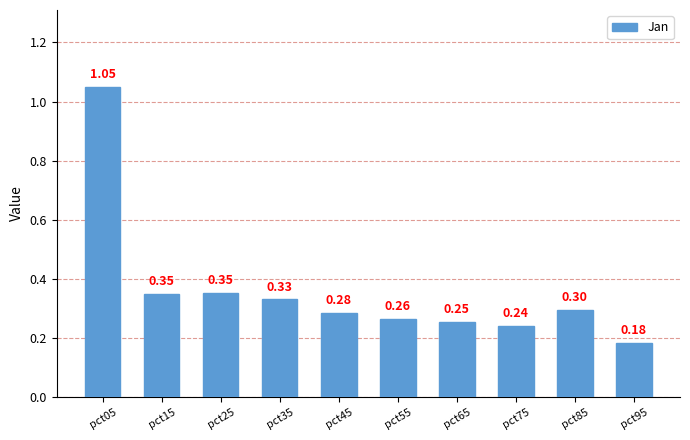

What is the difference between the maximum and minimum values?

0.9